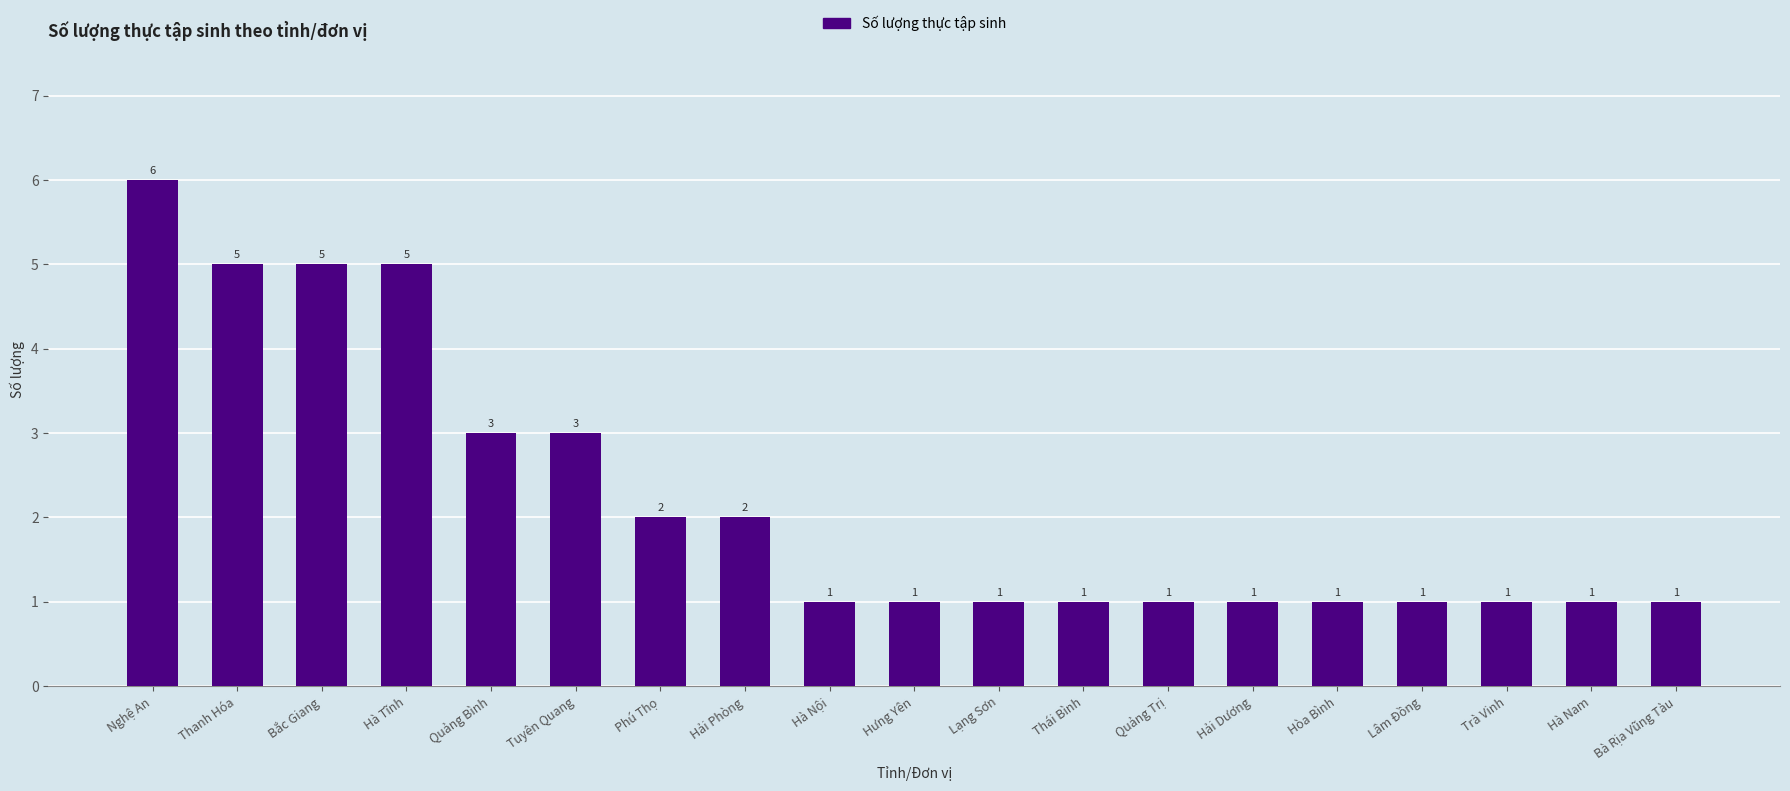

What is the sum of all values?

42